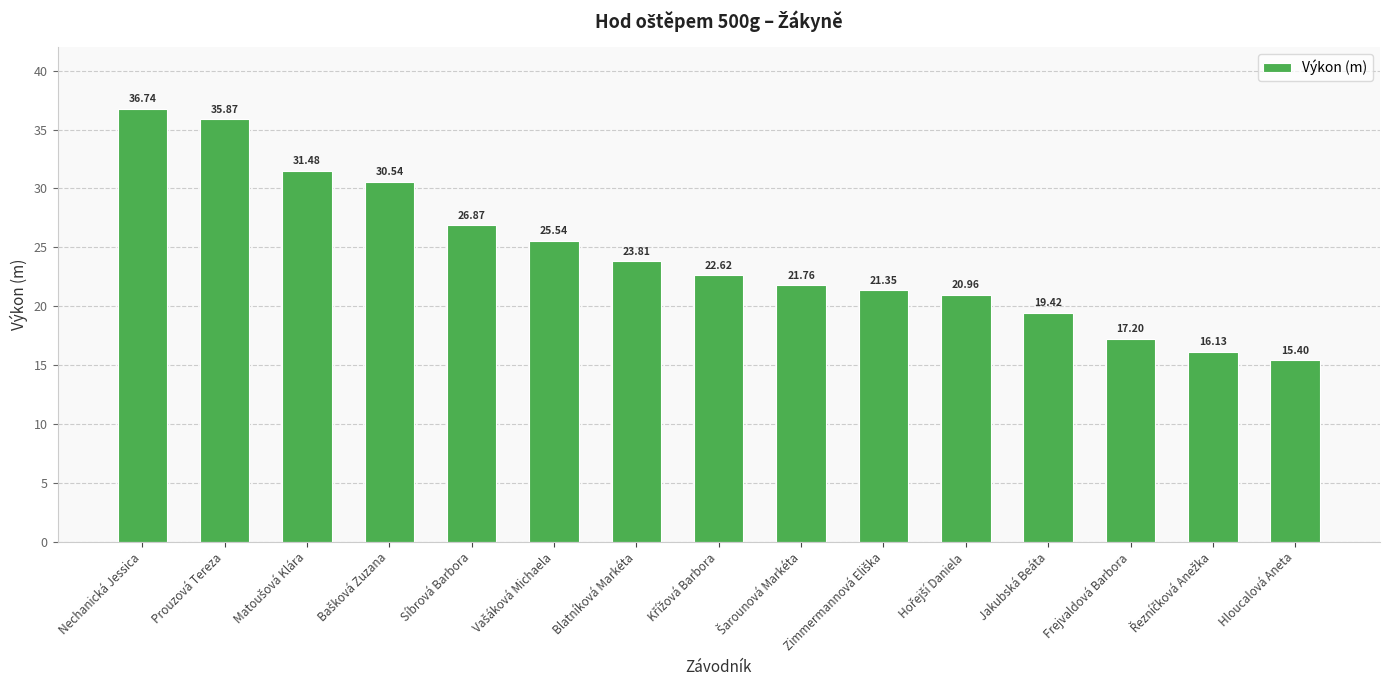

What is the sum of all values?

365.7